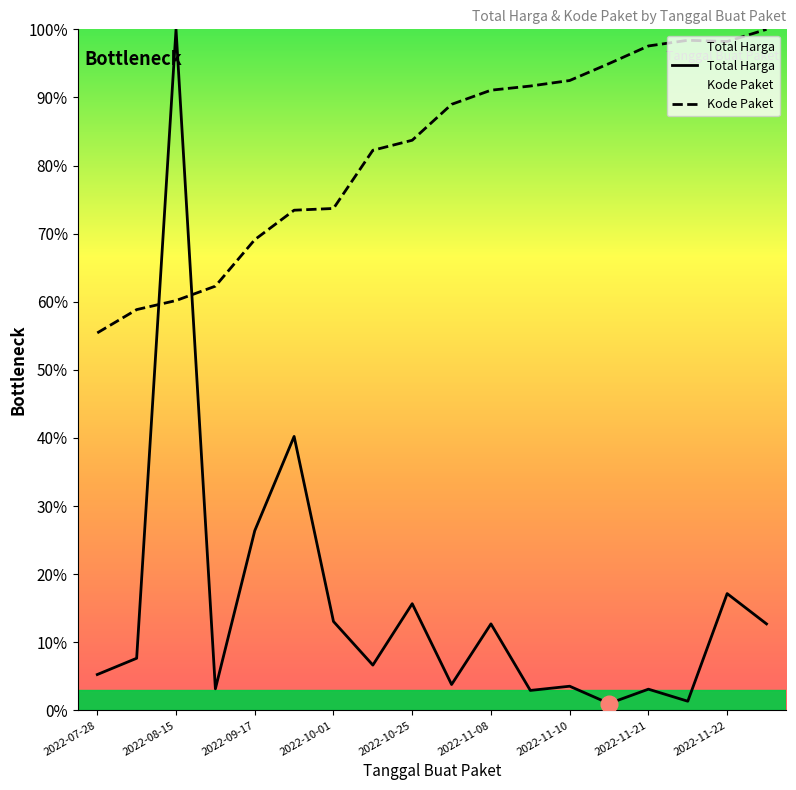

What is the difference between the Kode Paket values at 2022-11-10 and 2022-10-01?

18.8